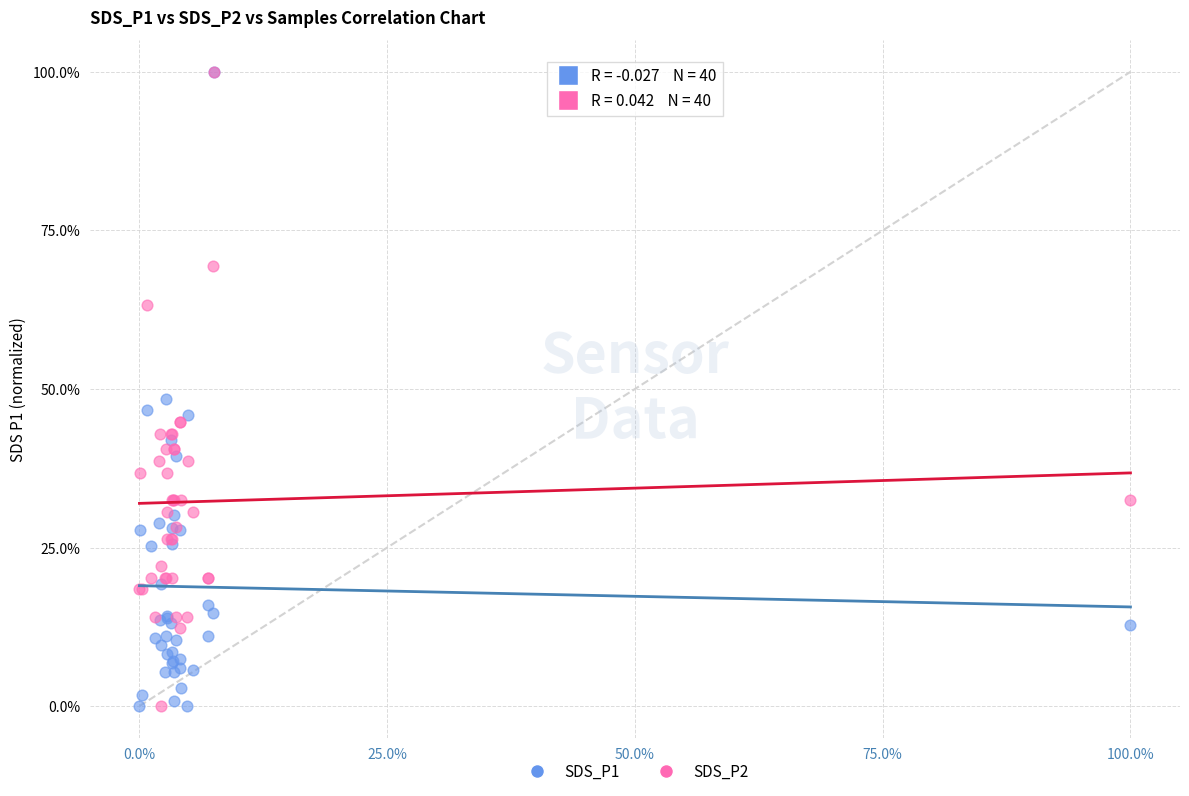

What are all the series names shown in the legend?

SDS_P1, SDS_P2